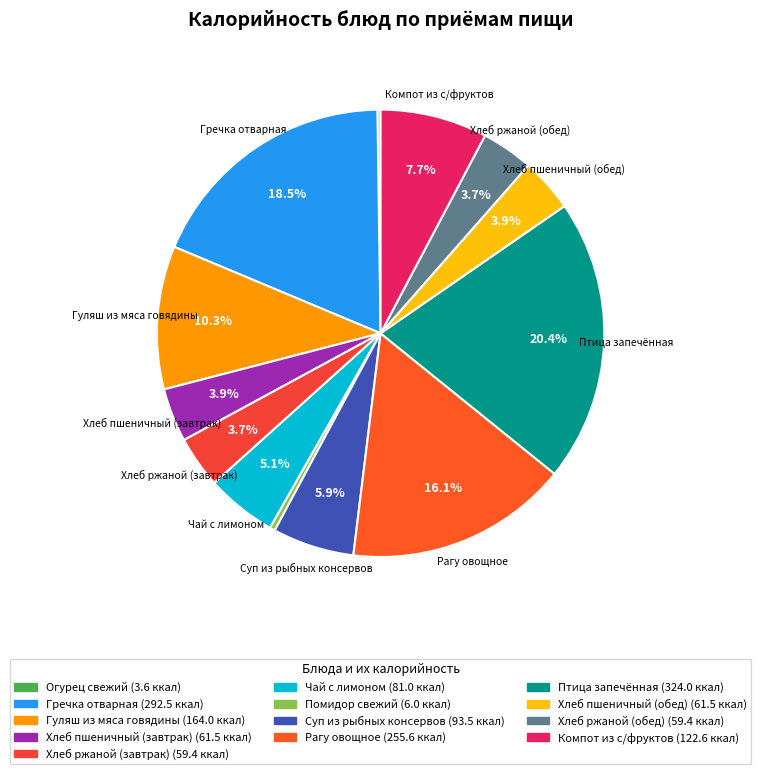

To the nearest percent, what is the difference between the largest and smallest slice percentages?

20%